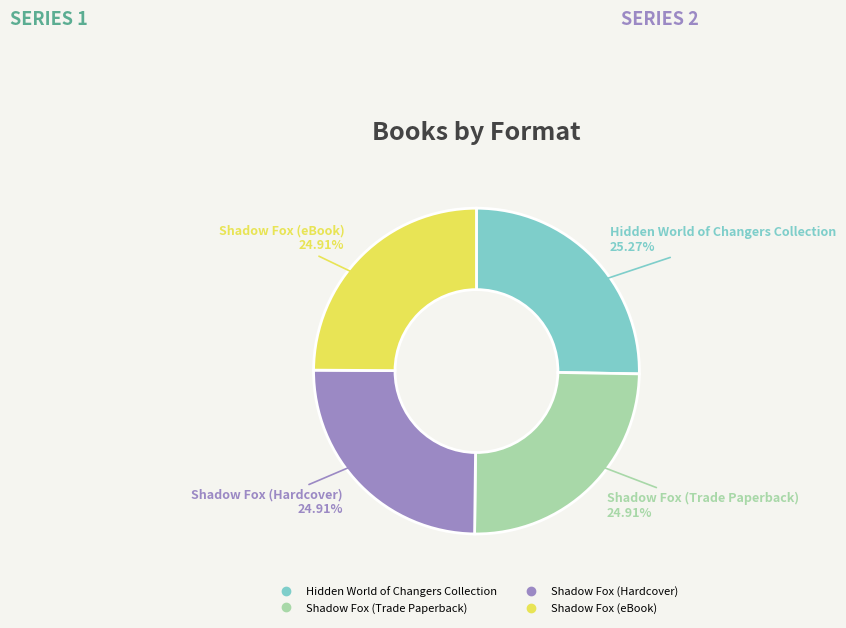

To the nearest percent, what is the combined percentage of Shadow Fox (eBook) and Hidden World of Changers Collection?

50%